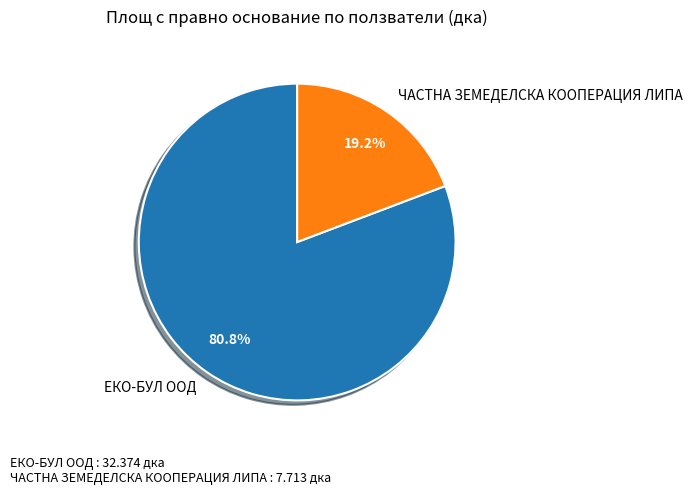

What percentage is the ЕКО-БУЛ ООД slice, to the nearest percent?

81%